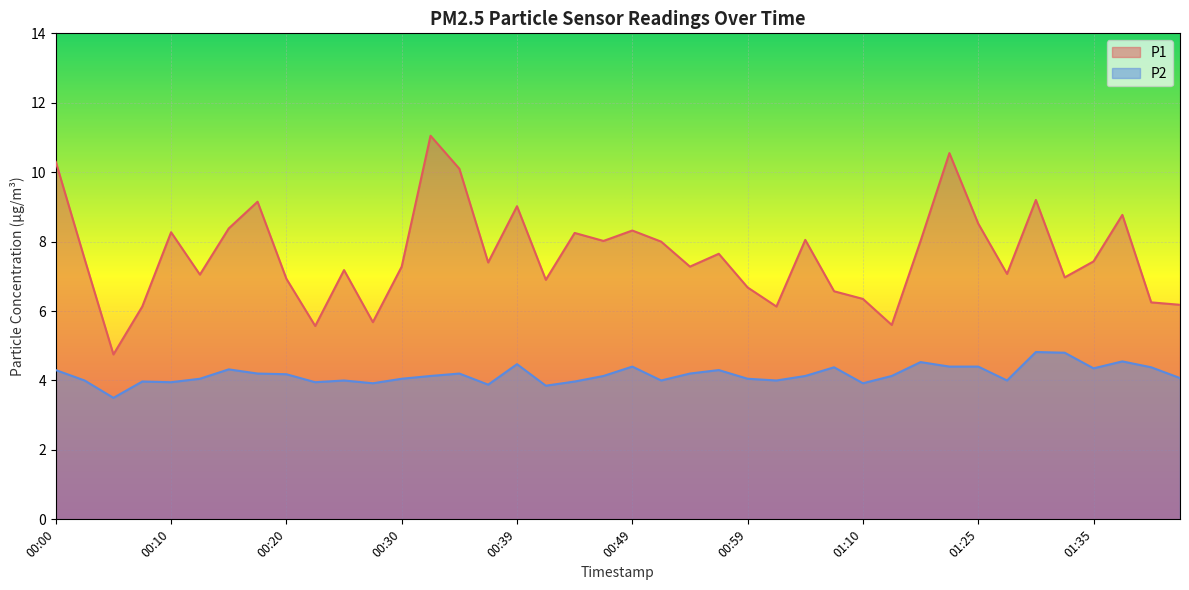

What is the average value of the P1 series?

7.6